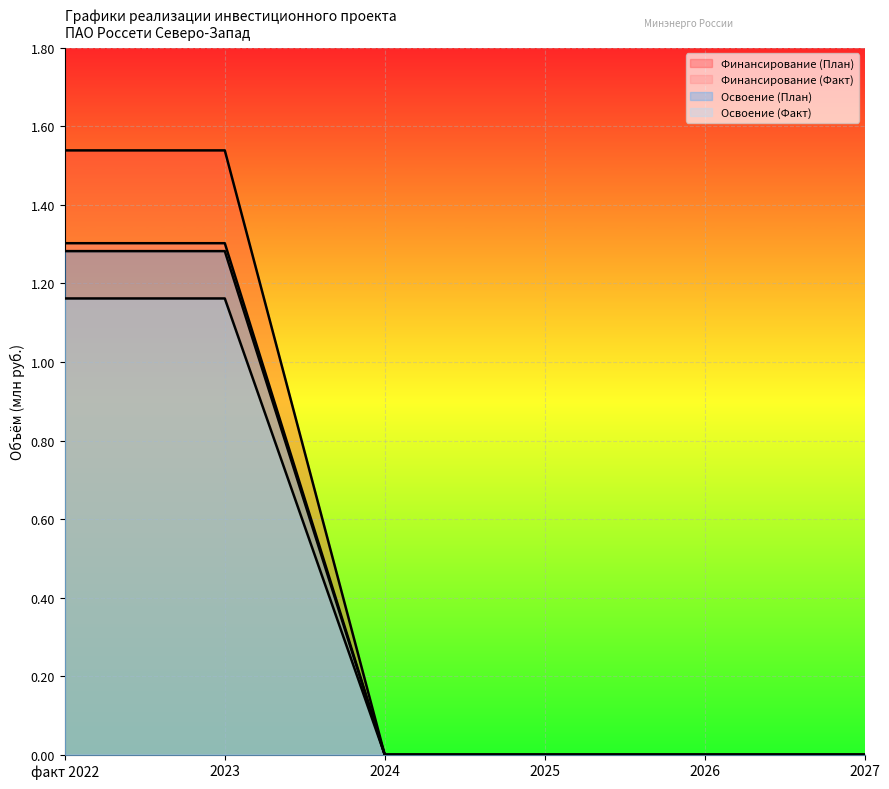

Is the value of Финансирование (План) at 2027 greater than the value of Освоение (План) at 2025?

No